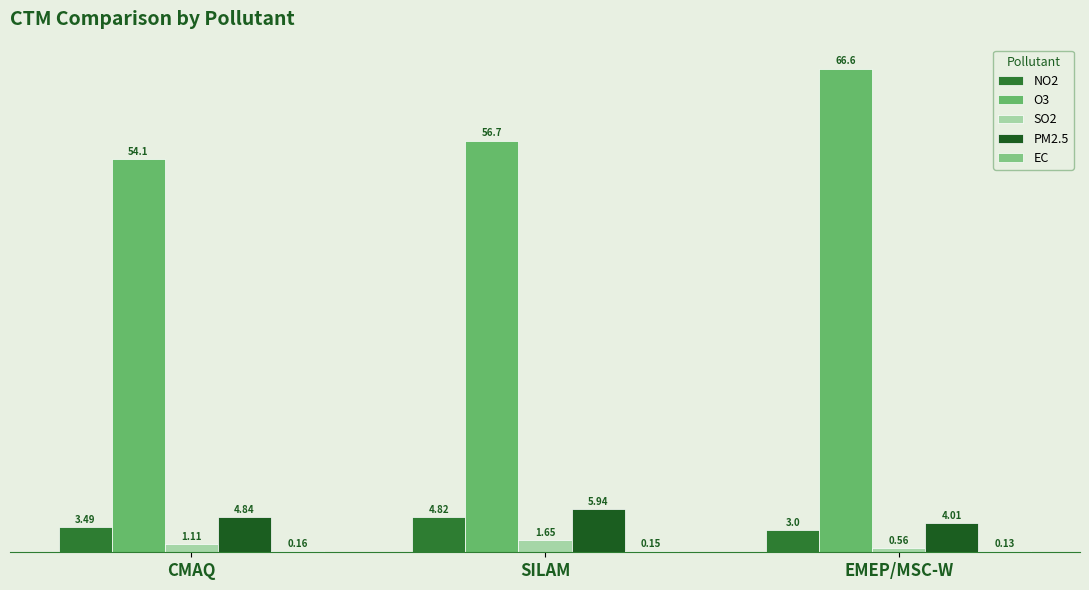

How many values in the NO2 series exceed 3?

2